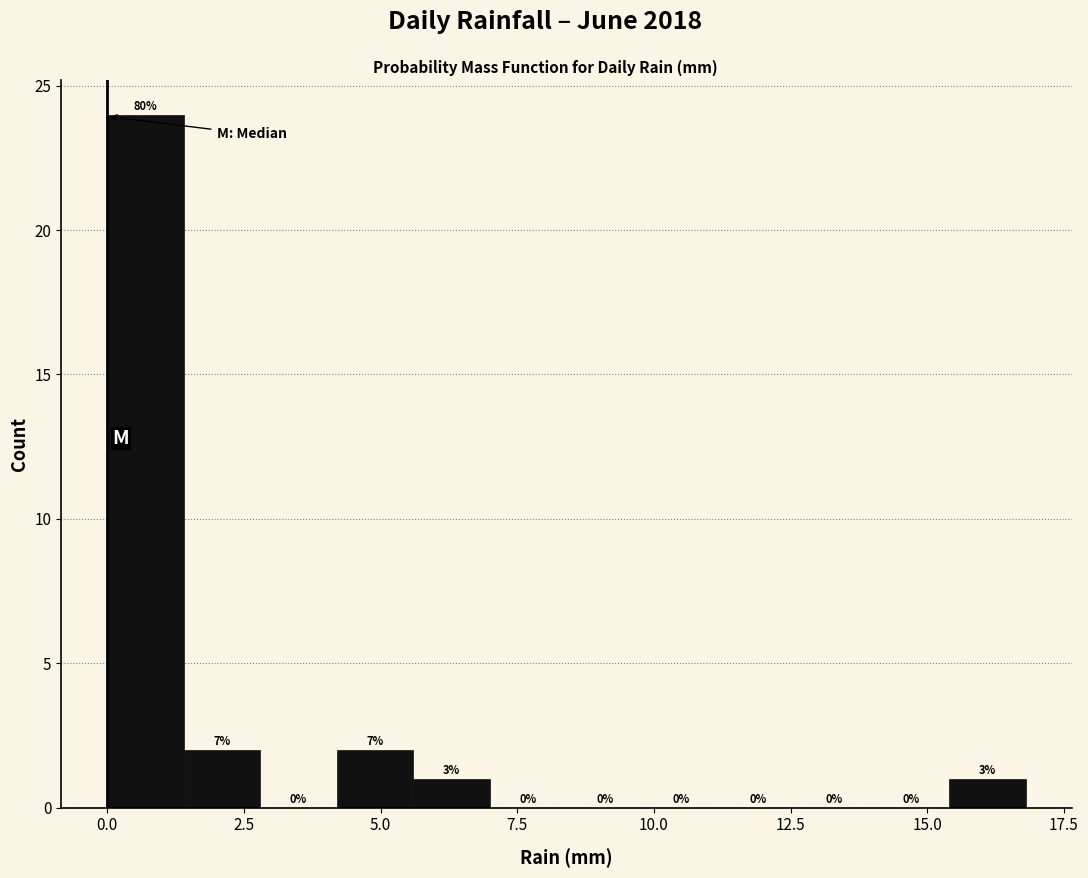

Read against the x-axis, roughly where is the centre of the tallest bar?

0.5